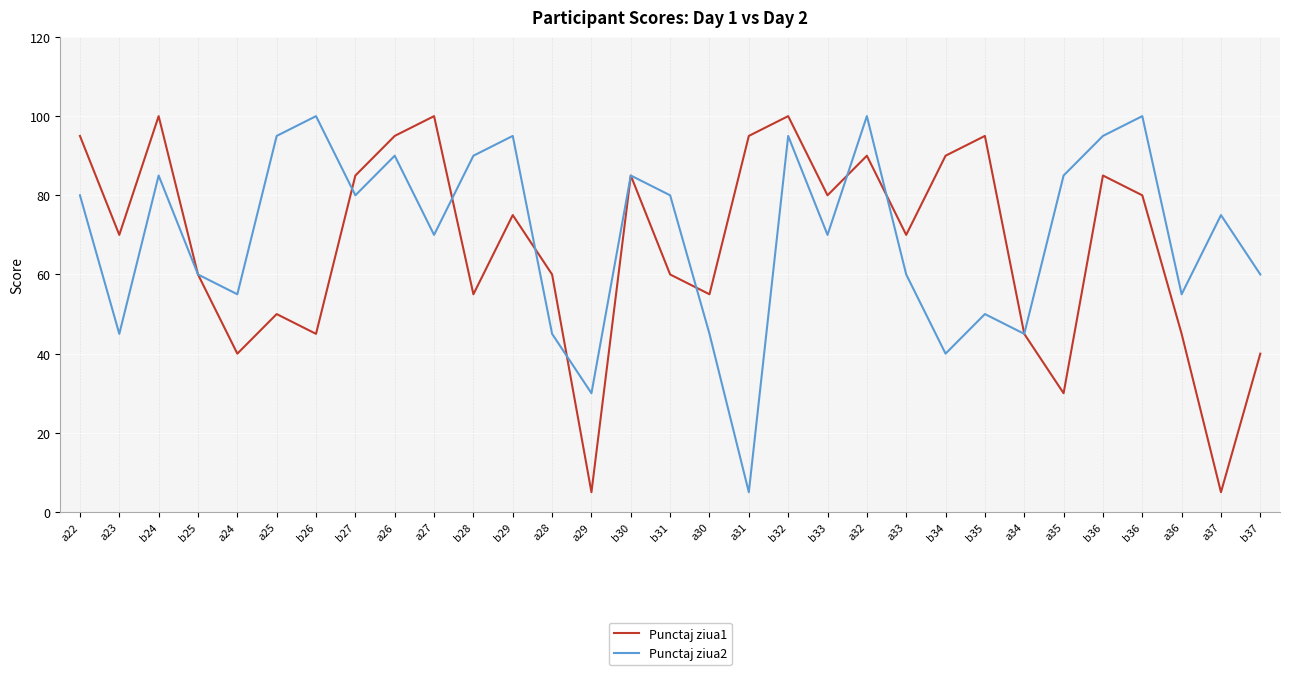

How many lines are shown in the chart?

2